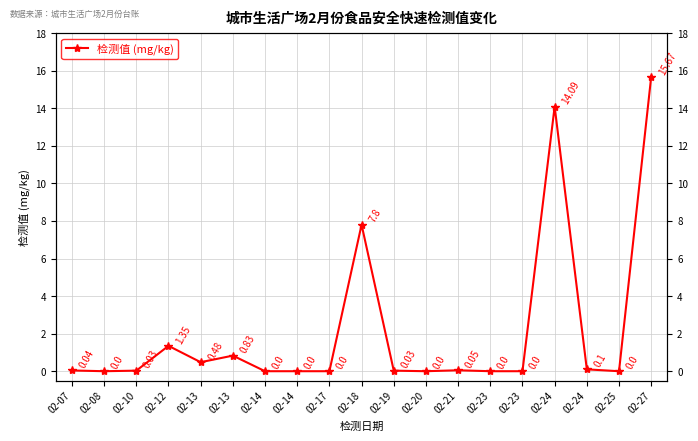

Is it true that the value at 02-10 is 0.0?

True